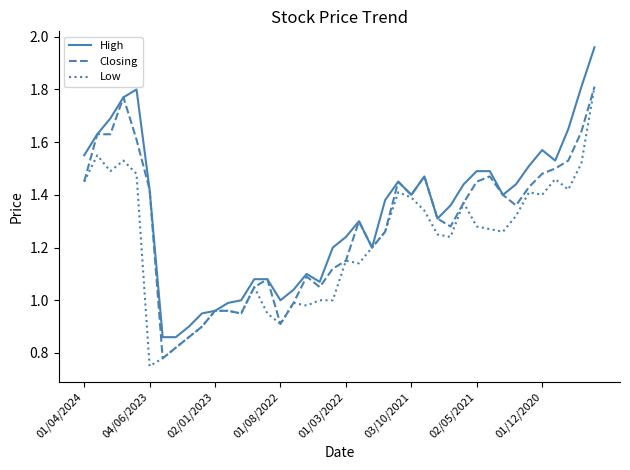

What are all the series names shown in the legend?

High, Closing, Low